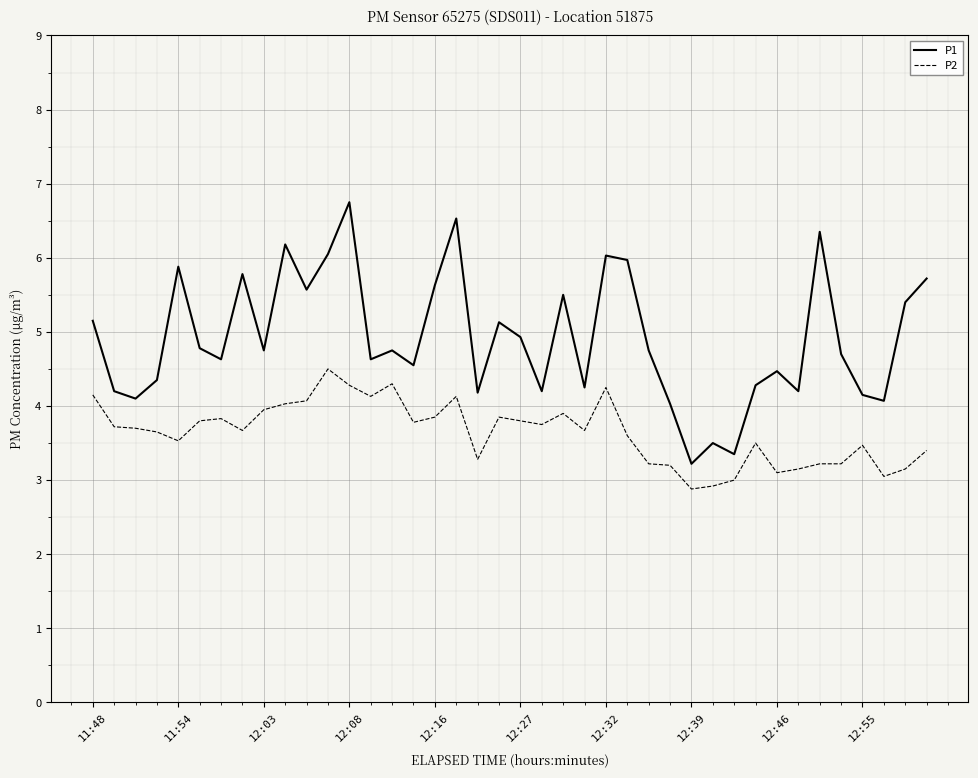

What is the greatest value displayed?

6.8